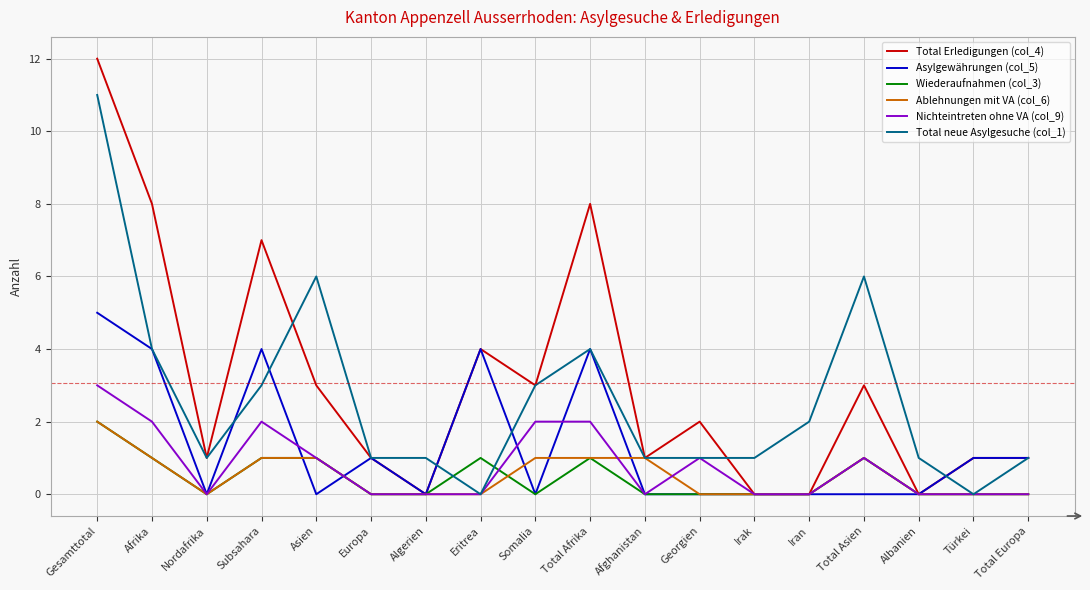

Reading left to right, what are all the values shown in this chart?

Total Erledigungen (col_4): 12	8	1	7	3	1	0	4	3	8	1	2	0	0	3	0	1	1
Asylgewährungen (col_5): 5	4	0	4	0	1	0	4	0	4	0	0	0	0	0	0	1	1
Wiederaufnahmen (col_3): 2	1	0	1	1	0	0	1	0	1	0	0	0	0	1	0	0	0
Ablehnungen mit VA (col_6): 2	1	0	1	1	0	0	0	1	1	1	0	0	0	1	0	0	0
Nichteintreten ohne VA (col_9): 3	2	0	2	1	0	0	0	2	2	0	1	0	0	1	0	0	0
Total neue Asylgesuche (col_1): 11	4	1	3	6	1	1	0	3	4	1	1	1	2	6	1	0	1